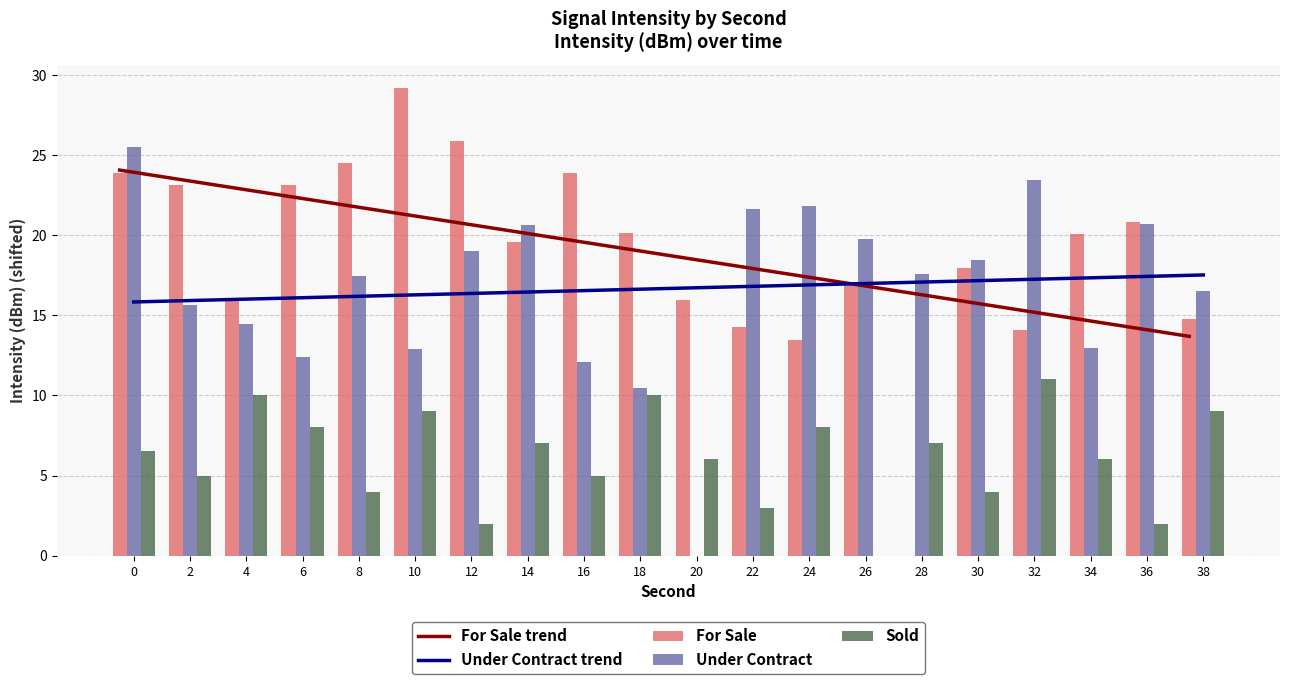

Which category has the lowest value in the Sold series?

26